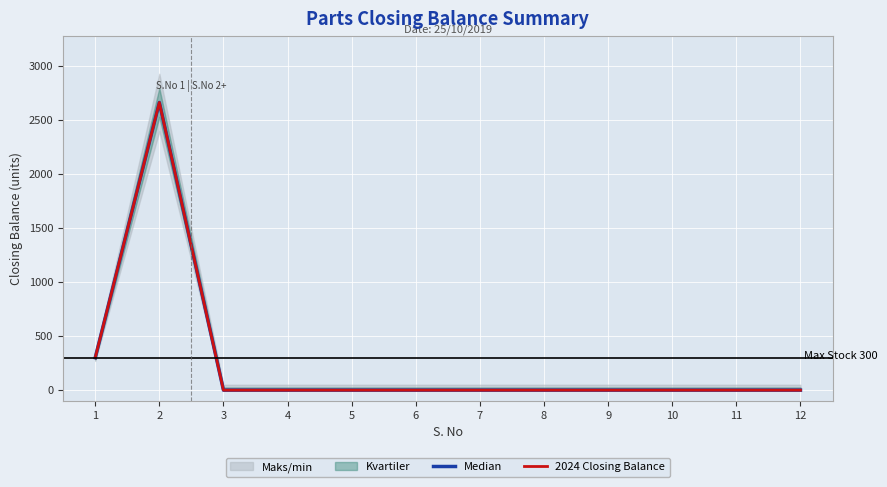

What is the difference between the second highest and second lowest values in the 2024 Closing Balance series?

300